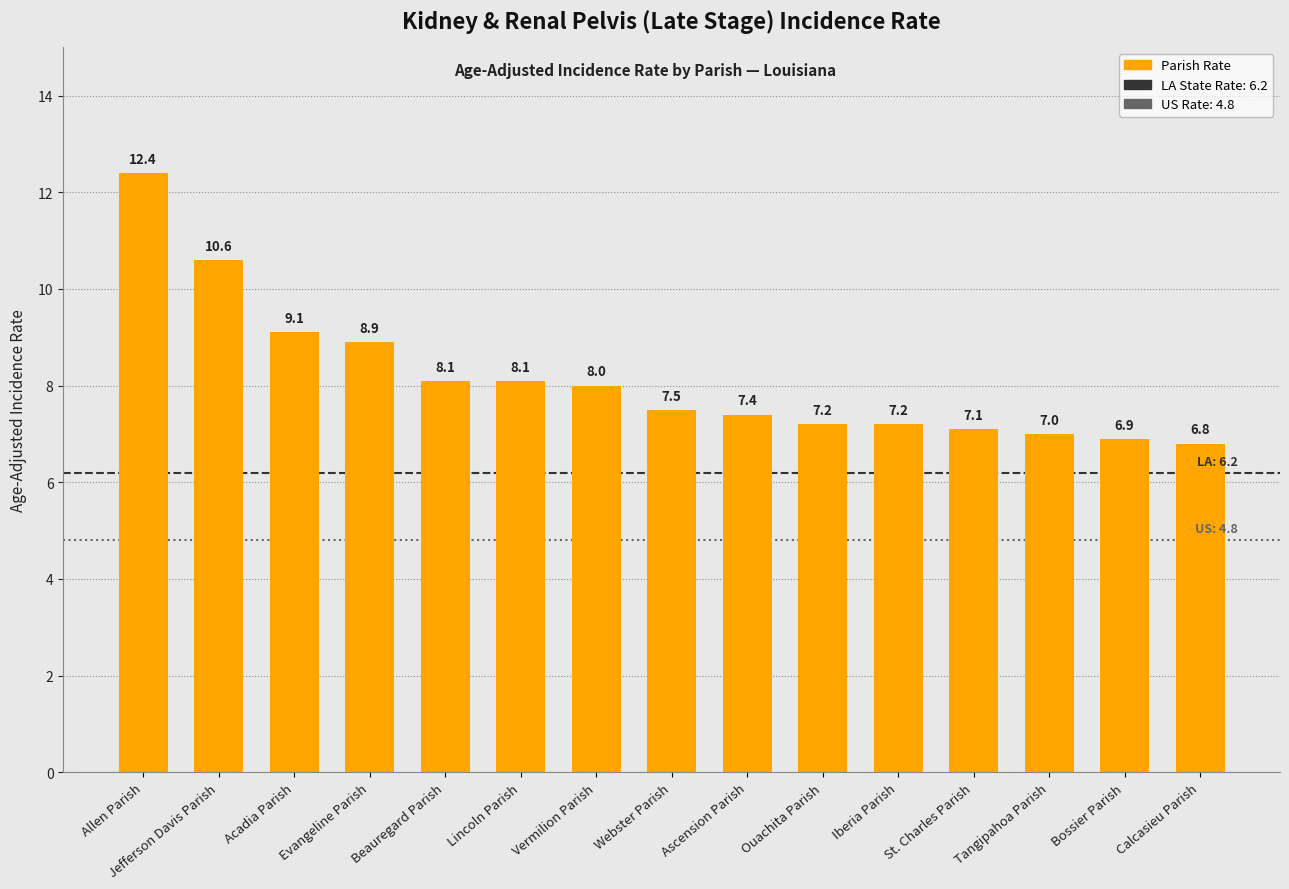

The value at Ascension Parish is 12.2. True or false?

False